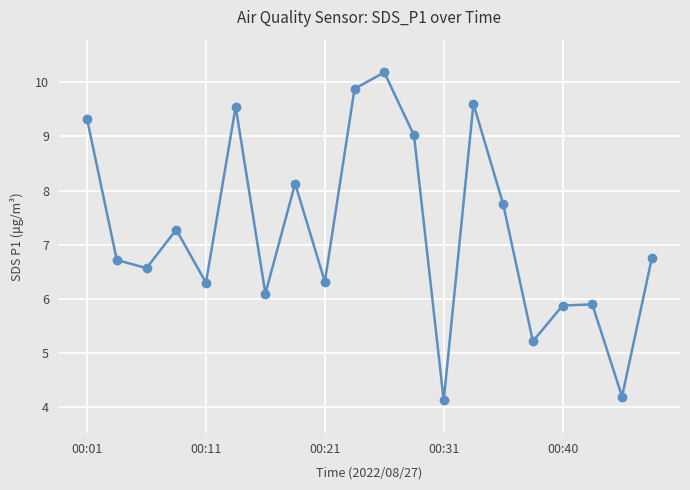

What is the sum of all values?

144.8